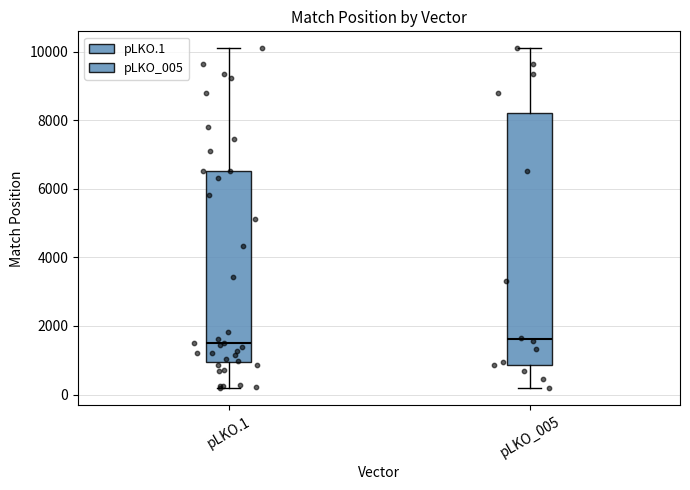

Reading left to right, read every box against the y-axis: the position of its median line, the range the box covers, and the ends of its whiskers. The values are not printed on the chart, so give them approximately, as read against the axis.

pLKO.1: median 1600, box 1000 to 6600, whiskers 200 to 10200
pLKO_005: median 1600, box 800 to 8200, whiskers 200 to 10200